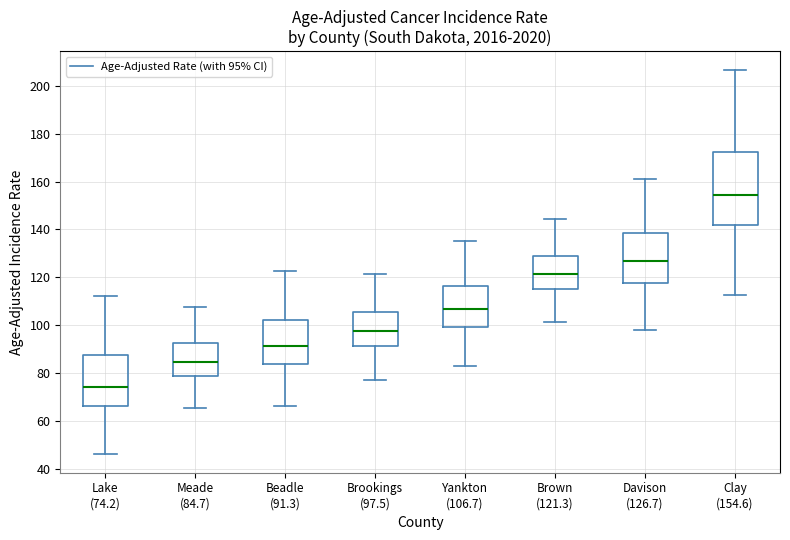

Where is the lower edge of the box for Lake (74.2) on the y-axis? The values are not printed on the chart, so give them approximately, as read against the axis.

66